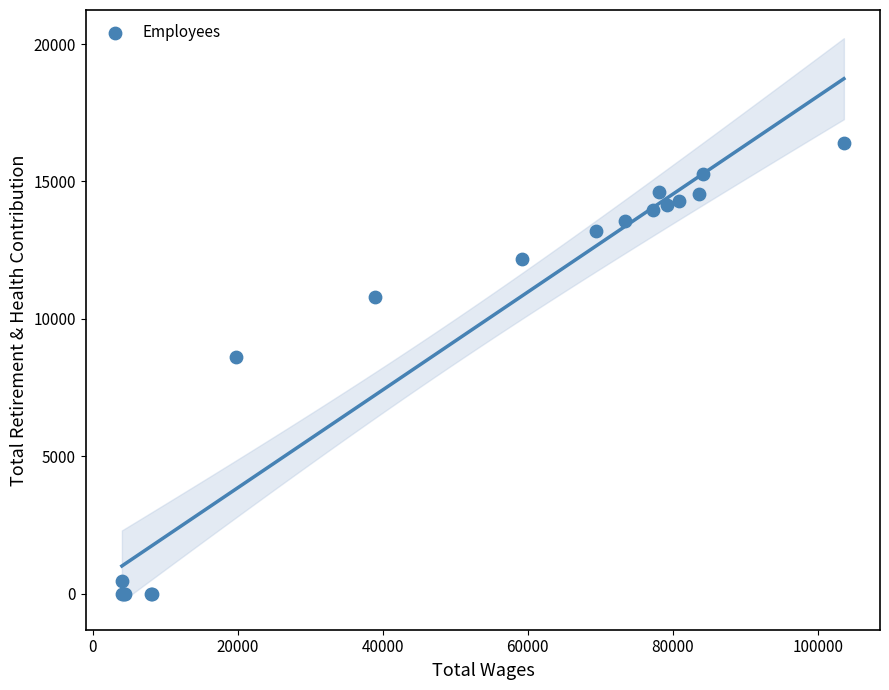

What Y value in the scatter plot is closest to 8201?

8630